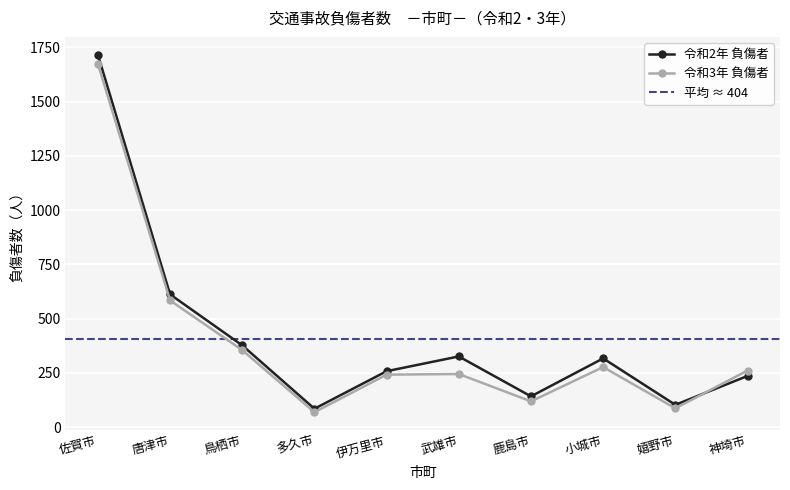

How many lines are shown in the chart?

2